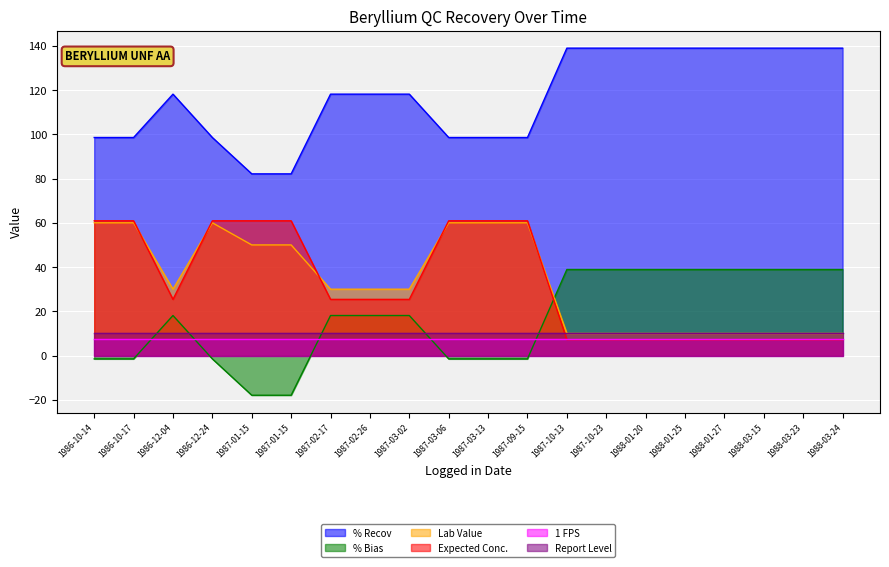

What are all the series names shown in the legend?

% Recov, % Bias, Lab Value, Expected Conc., 1 FPS, Report Level